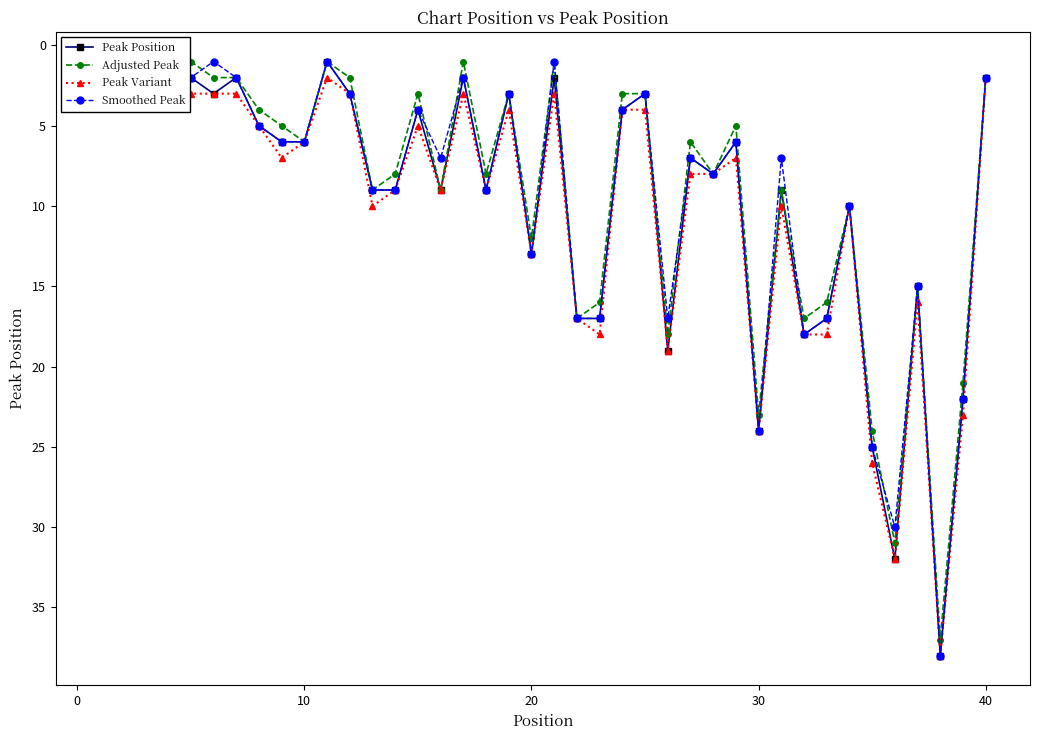

In Peak Position, how many points are higher than both neighbors (excluding endpoints)?

11